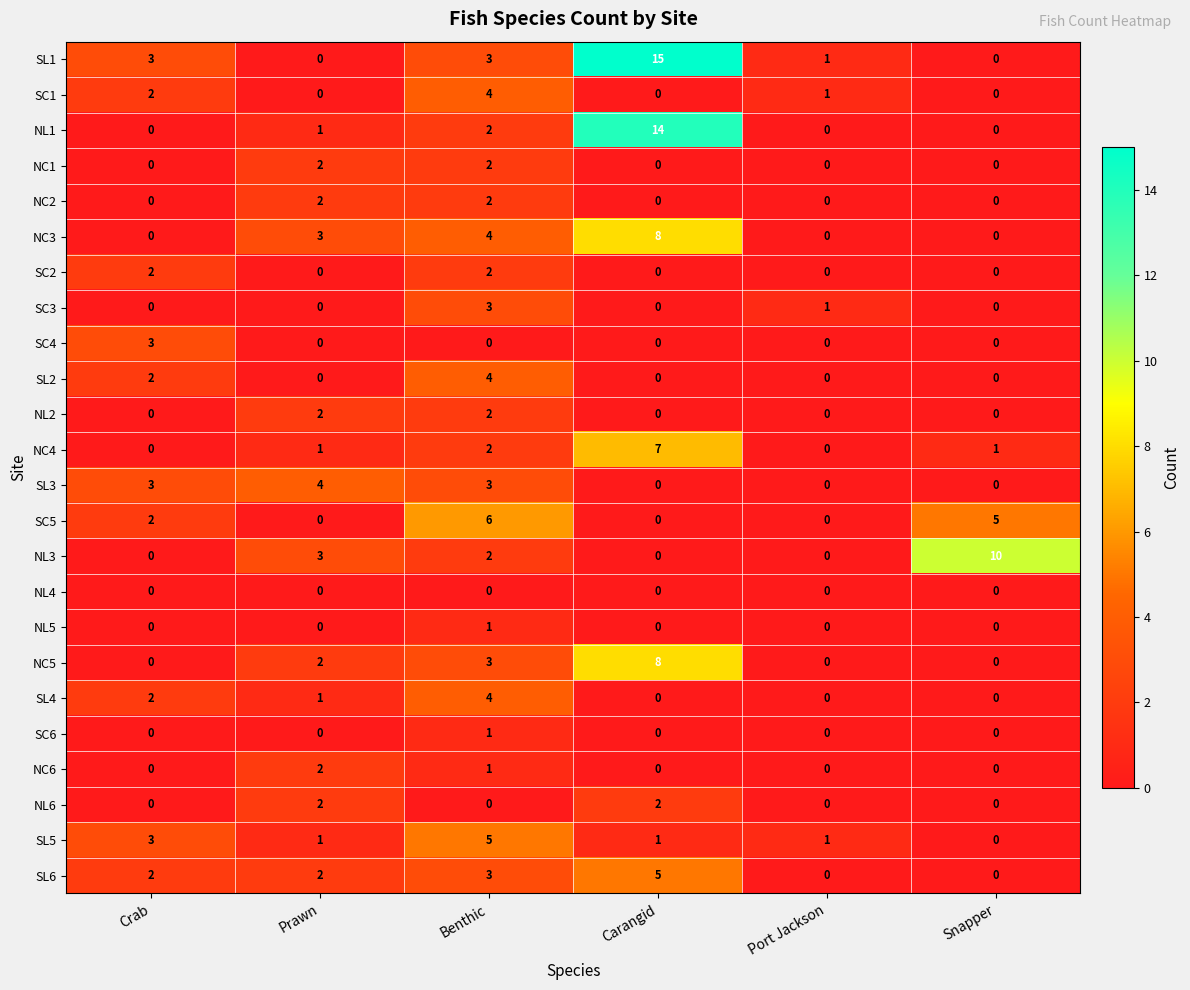

Which series has the widest spread of values?

SL1